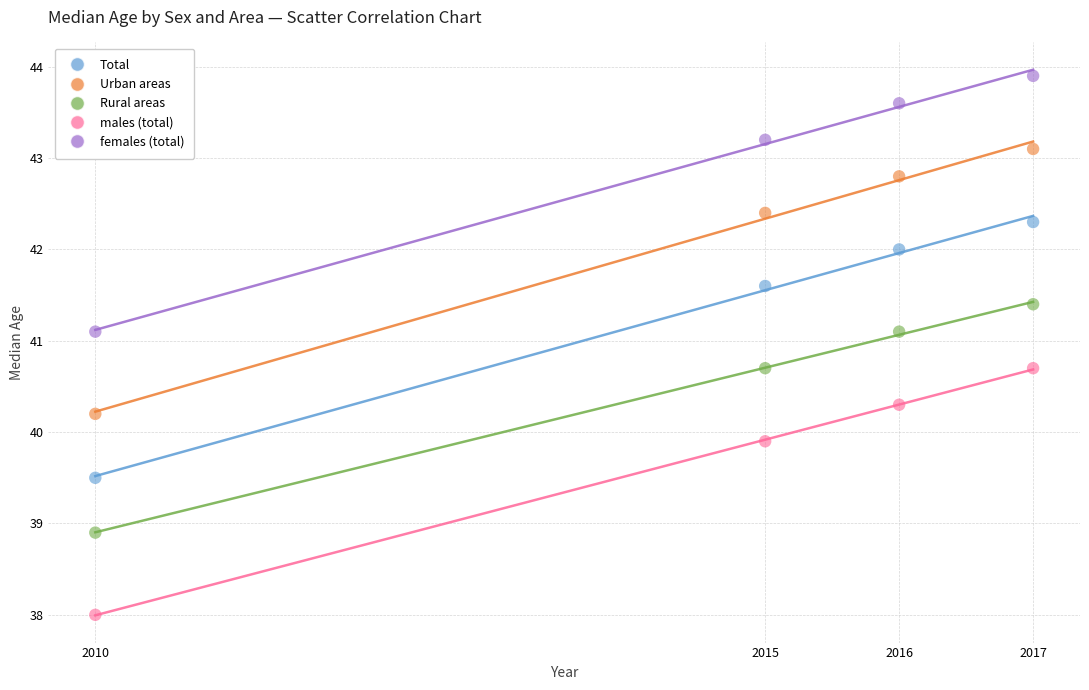

Across all data points, what is the range of X values (max minus min)?

7.0